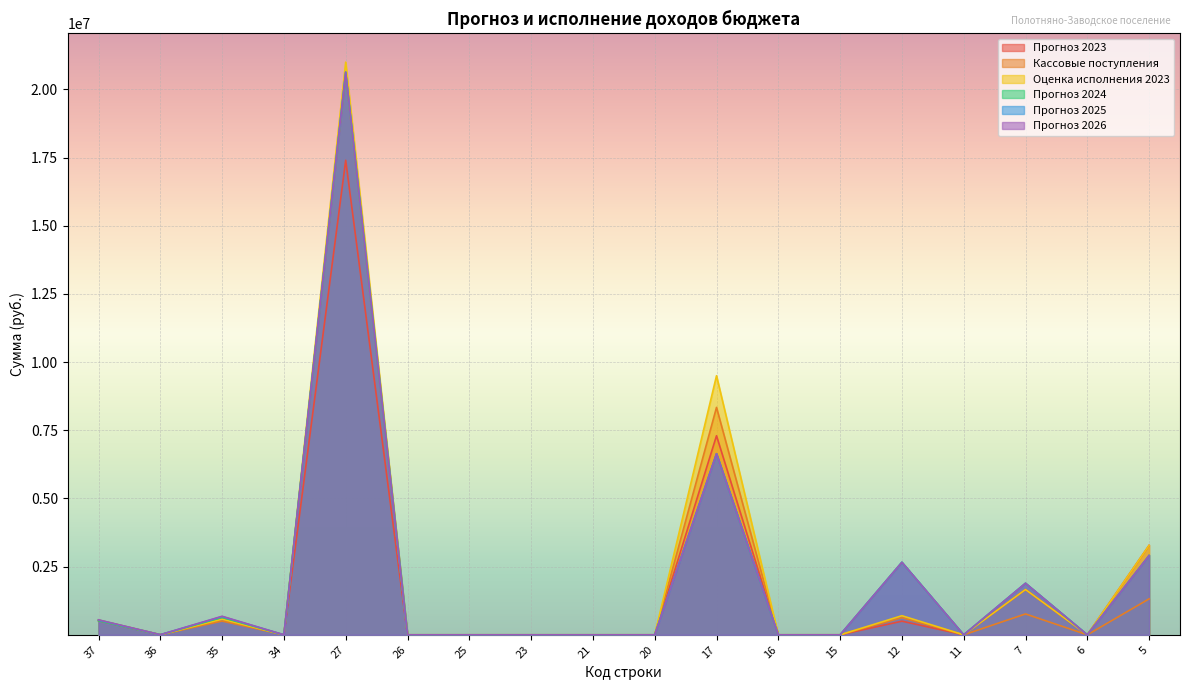

In Прогноз 2024, how many points are lower than both neighbors (excluding endpoints)?

4